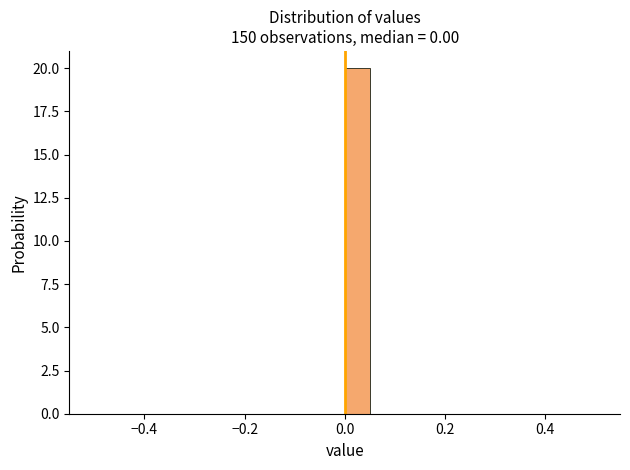

Read against the x-axis, roughly where is the centre of the tallest bar?

0.02